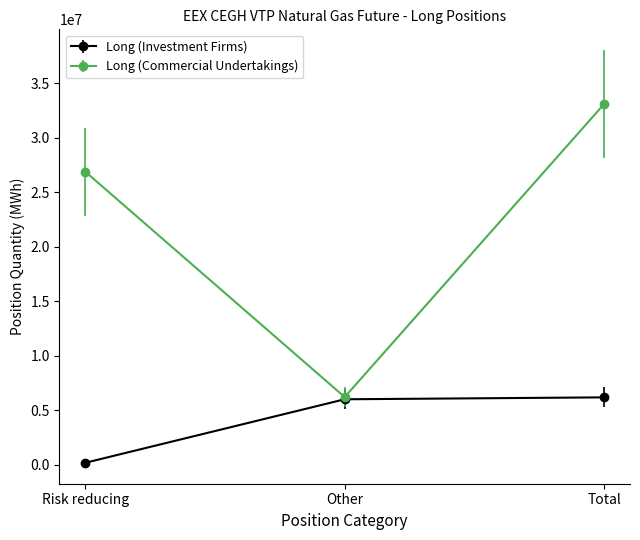

True or false: Long (Investment Firms) has a value of 175680 at Risk reducing.

True